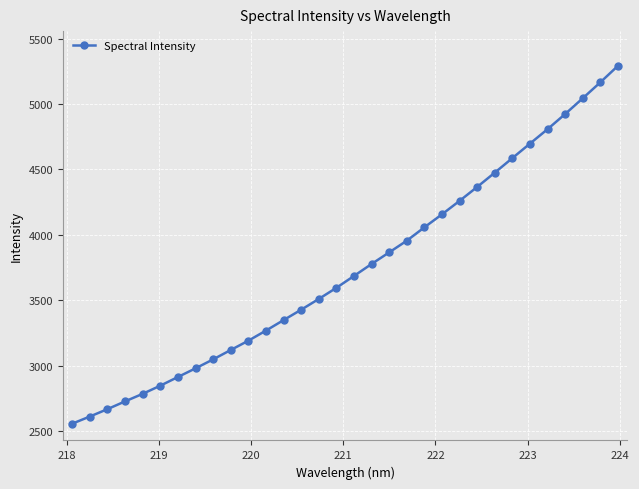

Count the number of values greater than 3687.

16